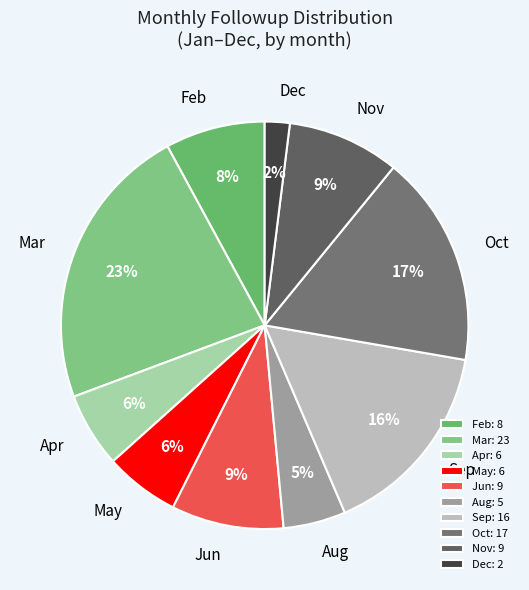

Approximately how many times larger is the value at May compared to Jun?

0.7